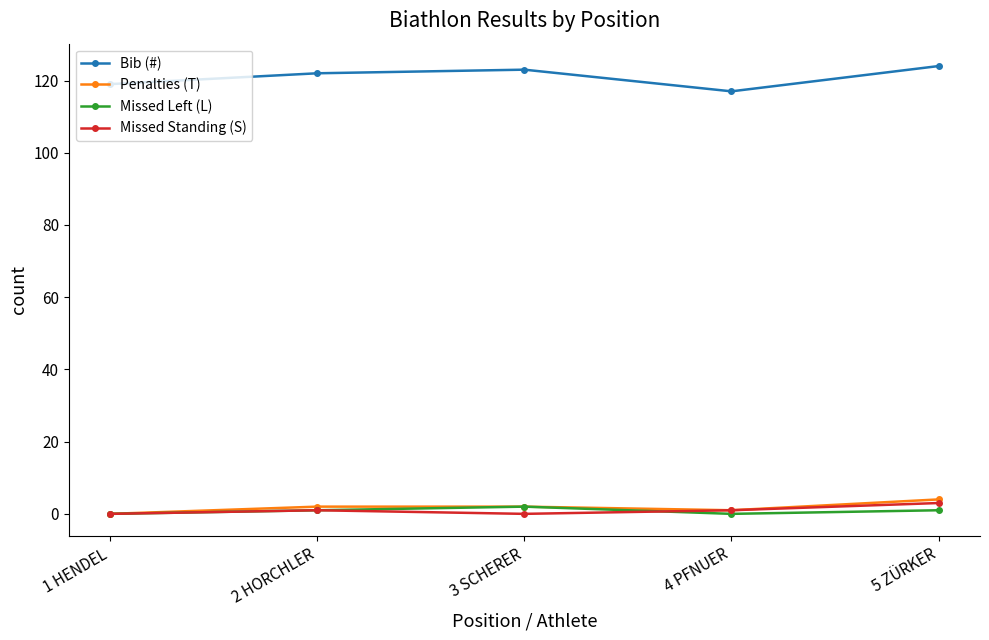

How many series are shown in this chart?

4